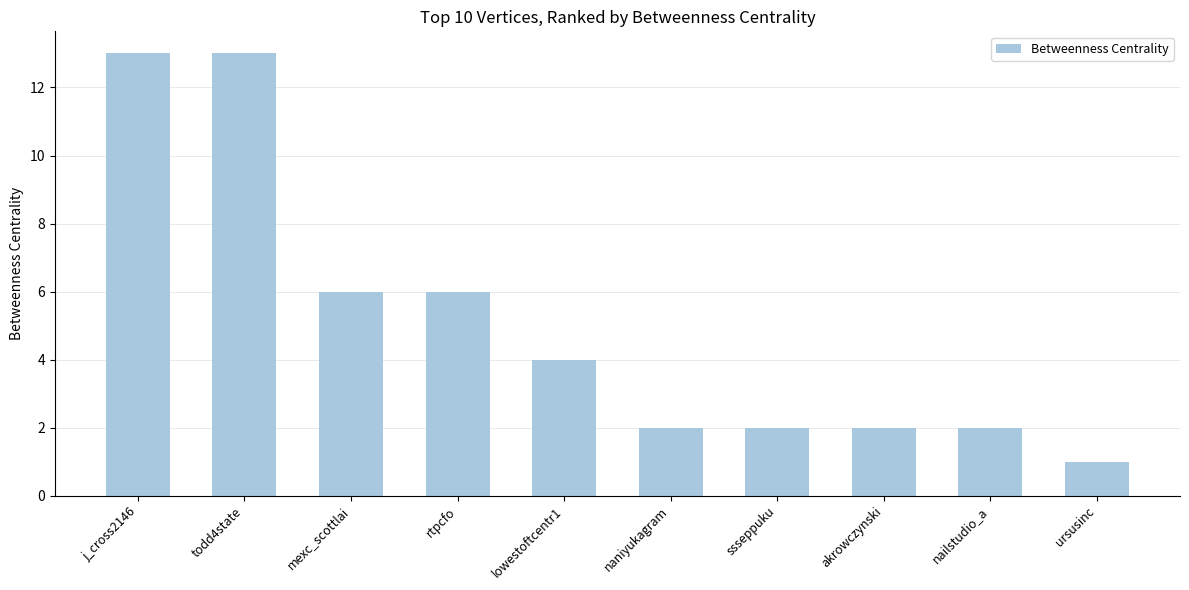

What is the smallest value displayed?

1